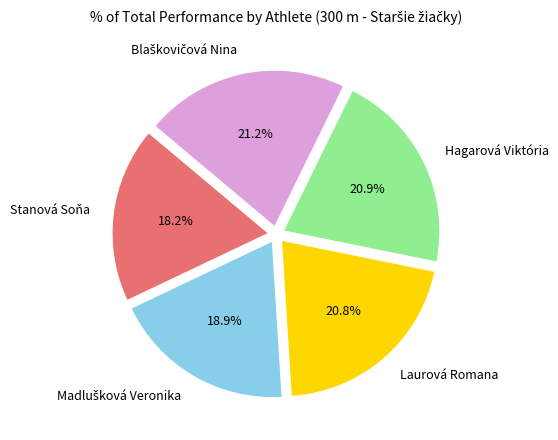

Count the number of slices in the pie.

5